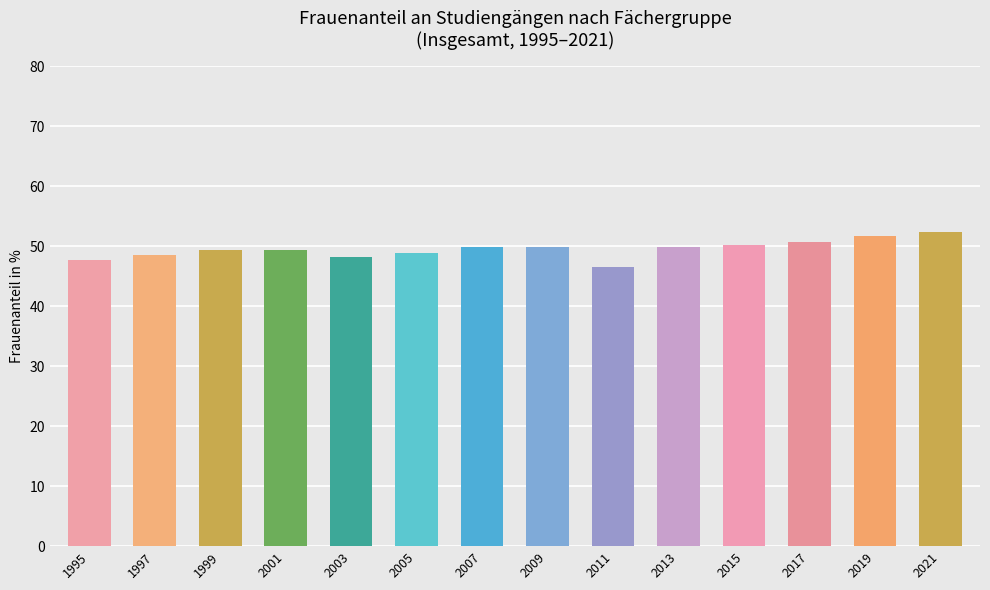

What is the value of the 1st bar from the left?

47.8